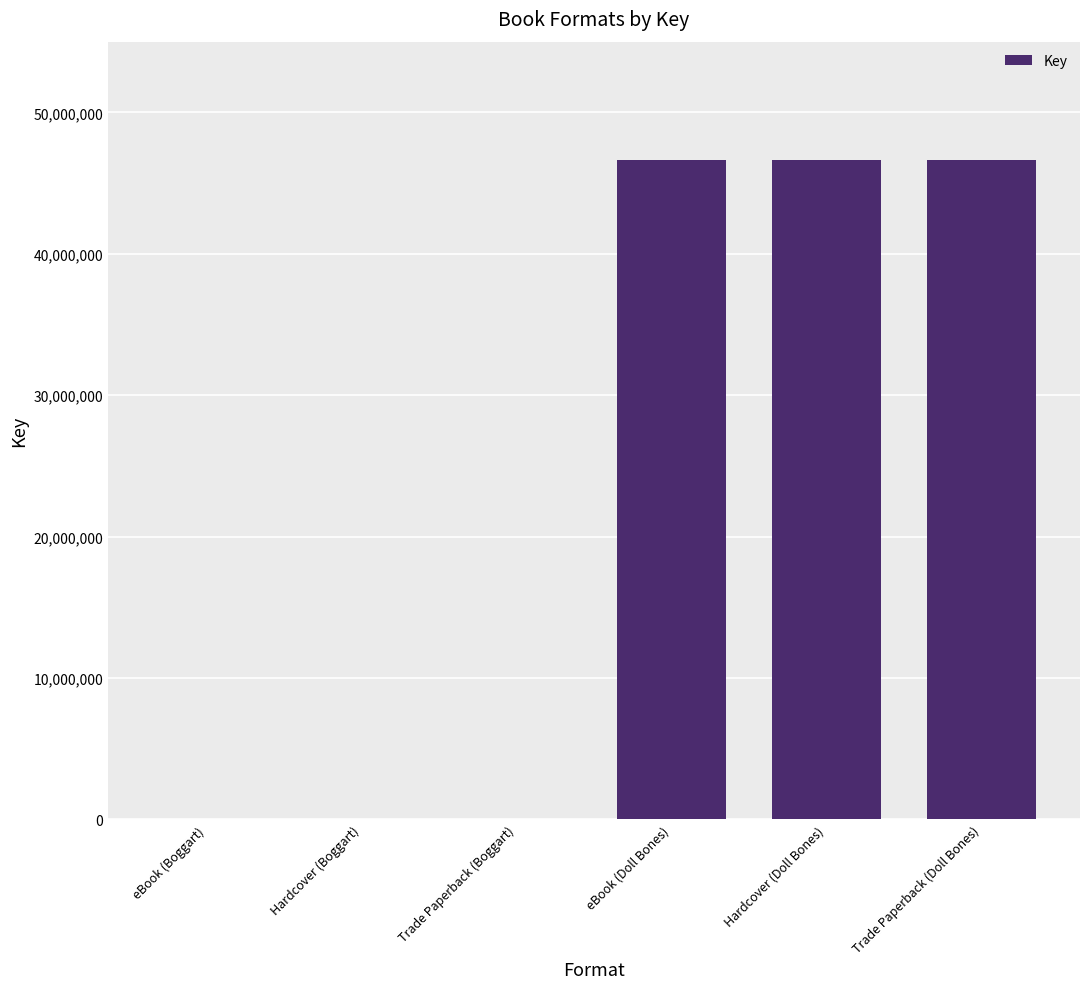

What is the sum of all values?

139950687